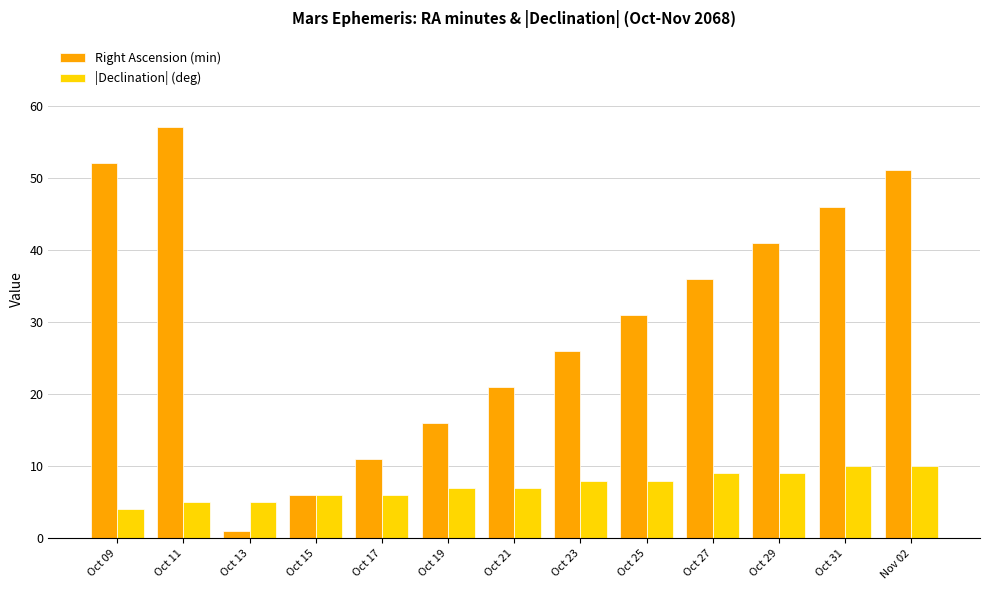

What is the label of the 12th bar from the right?

Oct 11